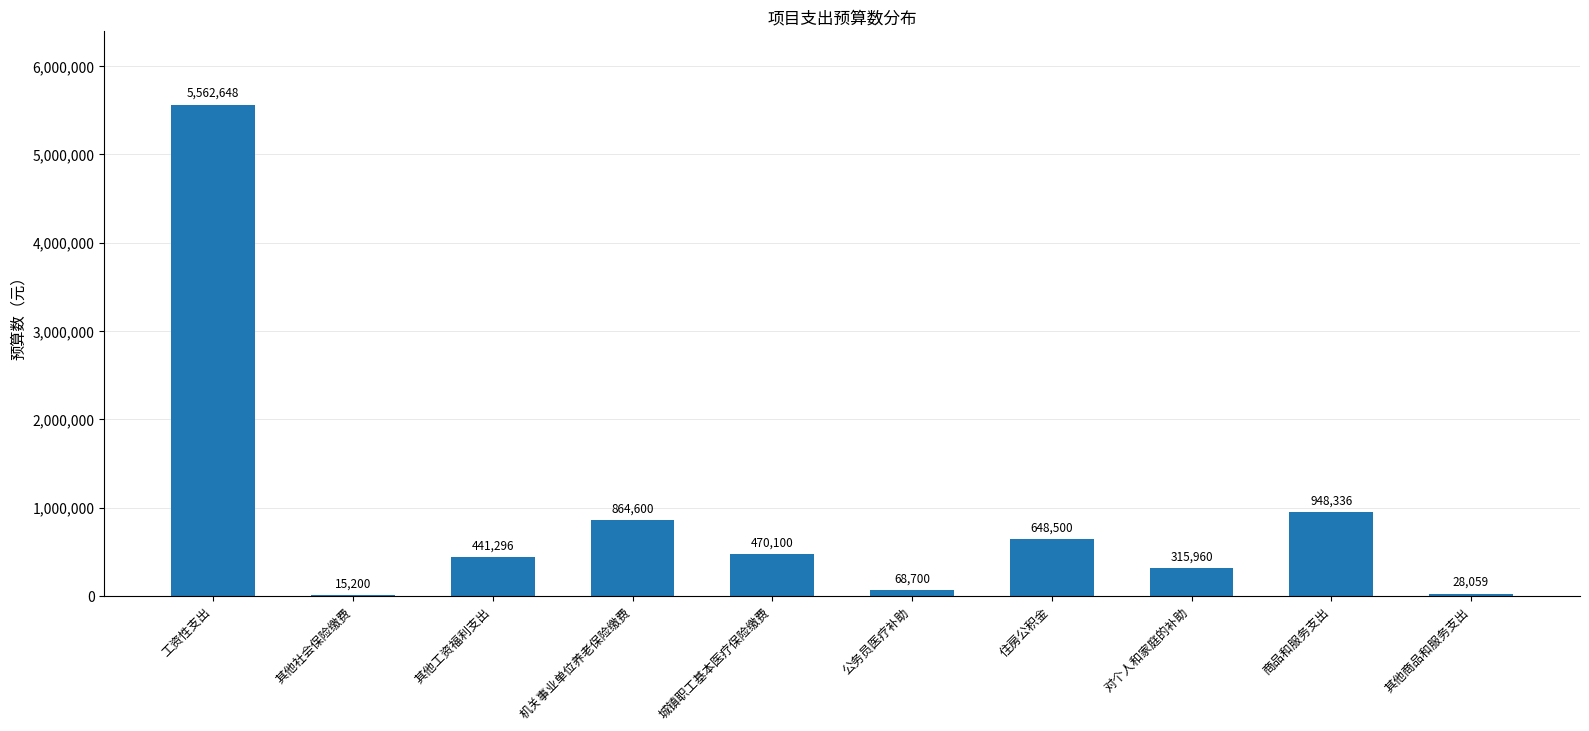

The value at 公务员医疗补助 is 68700.0. True or false?

True